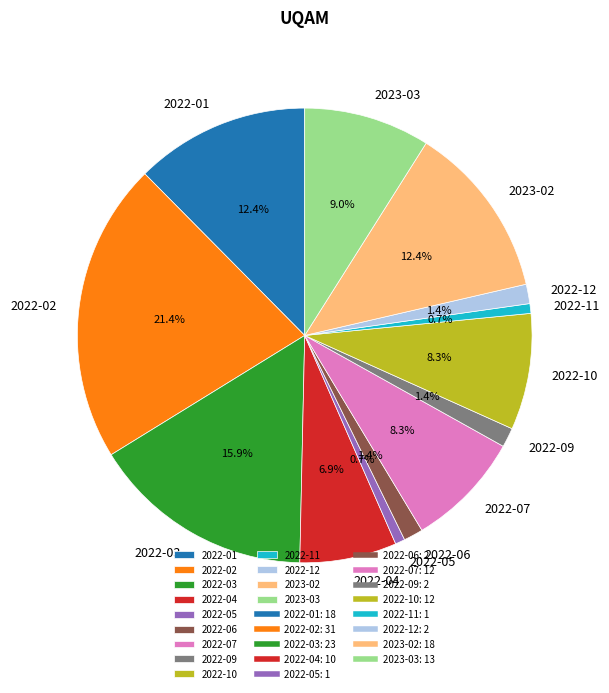

What is the largest slice in the pie chart?

2022-02